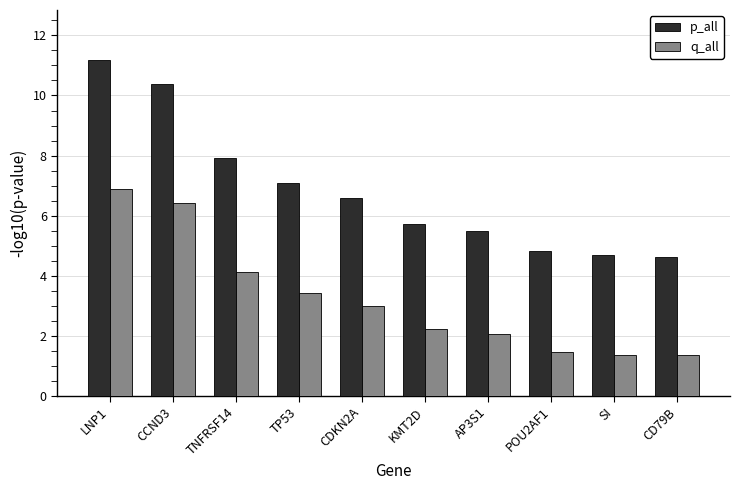

Which label corresponds to the largest value in the chart?

LNP1